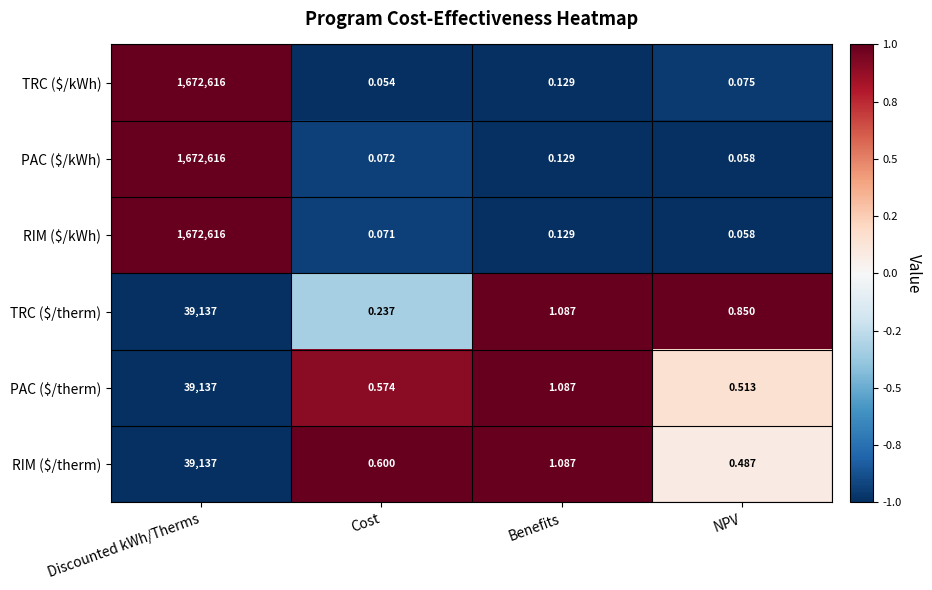

How many distinct data groups are displayed?

6